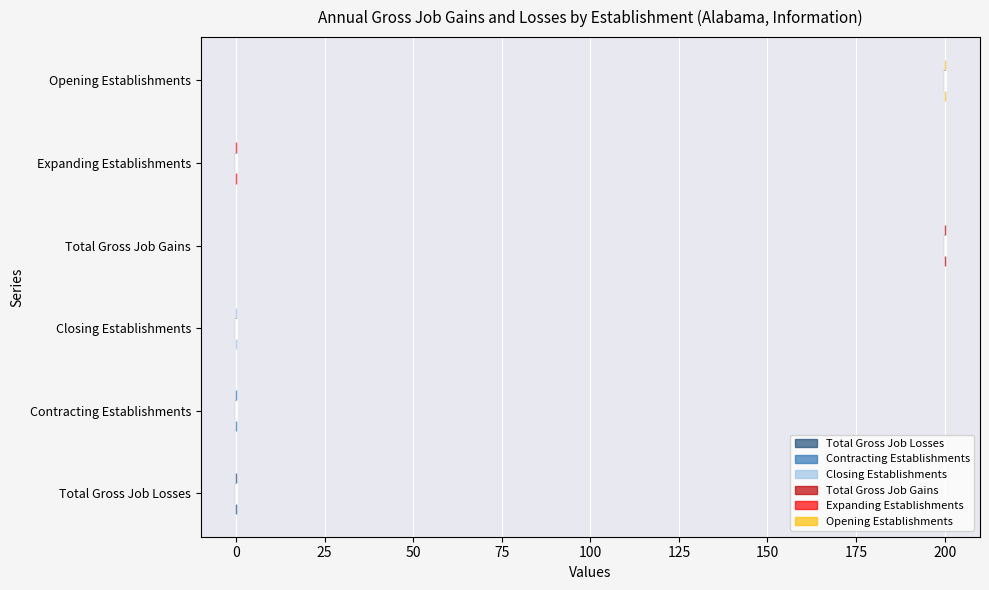

Reading bottom to top, read every violin against the x-axis: where its median line is, and the lowest and highest points it reaches. The values are not printed on the chart, so give them approximately, as read against the axis.

Total Gross Job Losses: median line 0, lowest point 0, highest point 0
Contracting Establishments: median line 0, lowest point 0, highest point 0
Closing Establishments: median line 0, lowest point 0, highest point 0
Total Gross Job Gains: median line 200, lowest point 200, highest point 200
Expanding Establishments: median line 0, lowest point 0, highest point 0
Opening Establishments: median line 200, lowest point 200, highest point 200